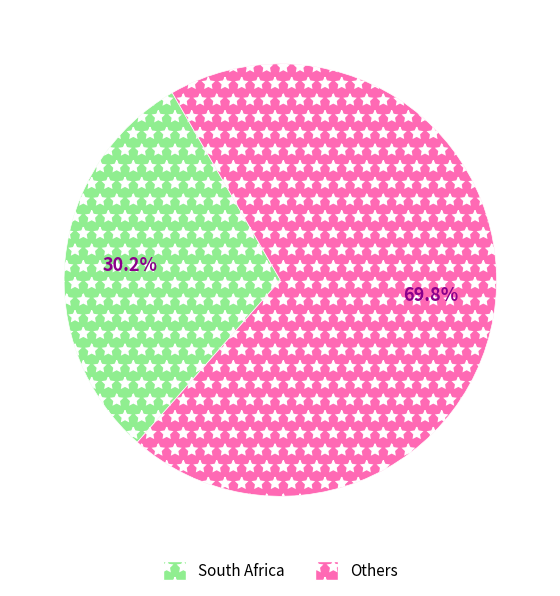

Rank the categories by value from highest to lowest.

Others, South Africa